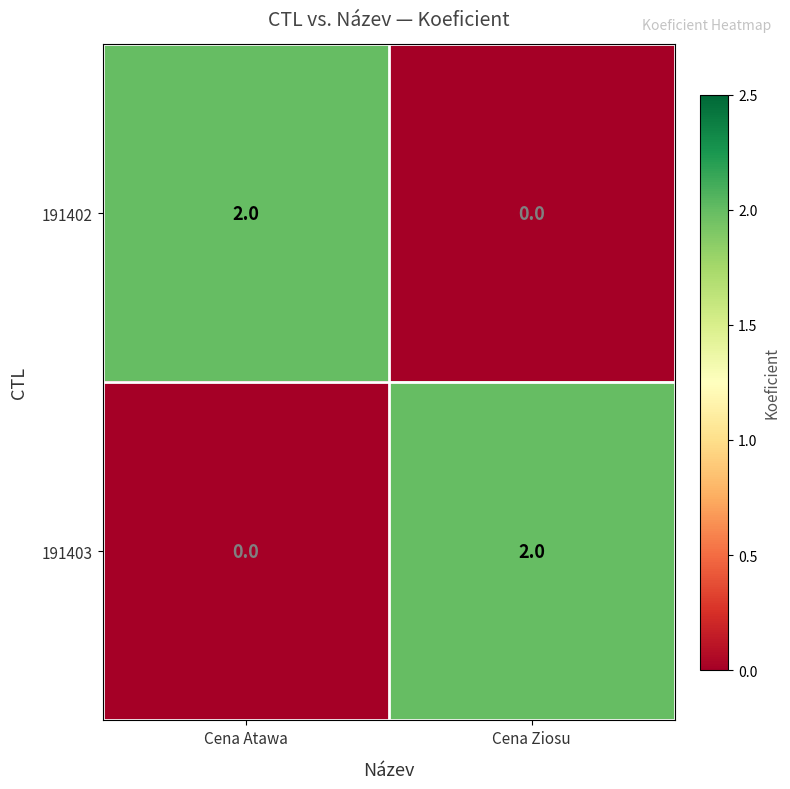

Is the value of 191403 at Cena Ziosu greater than the value of 191402 at Cena Ziosu?

Yes